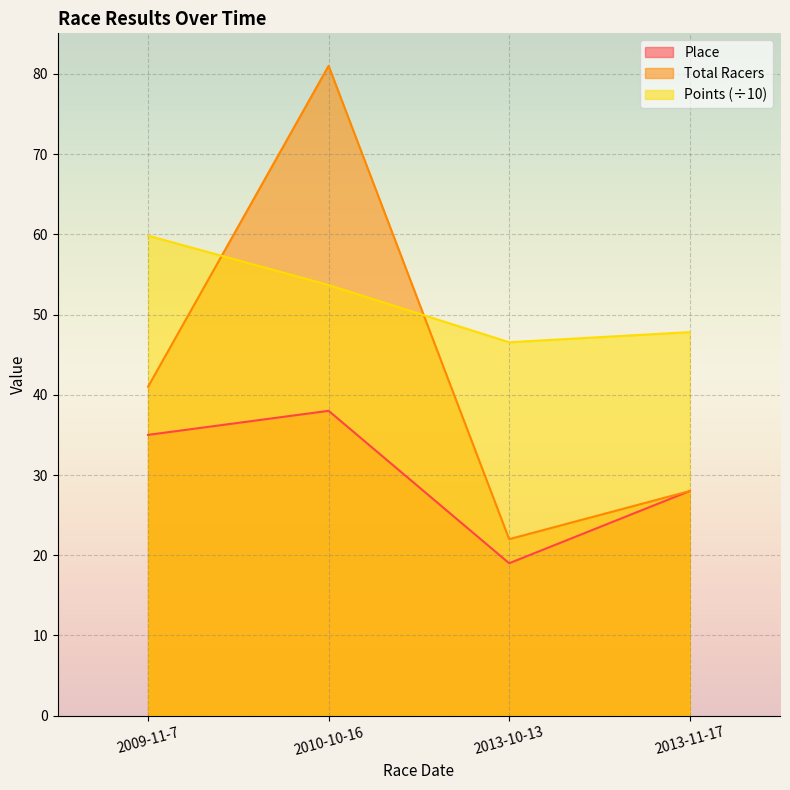

How many lines are shown in the chart?

3